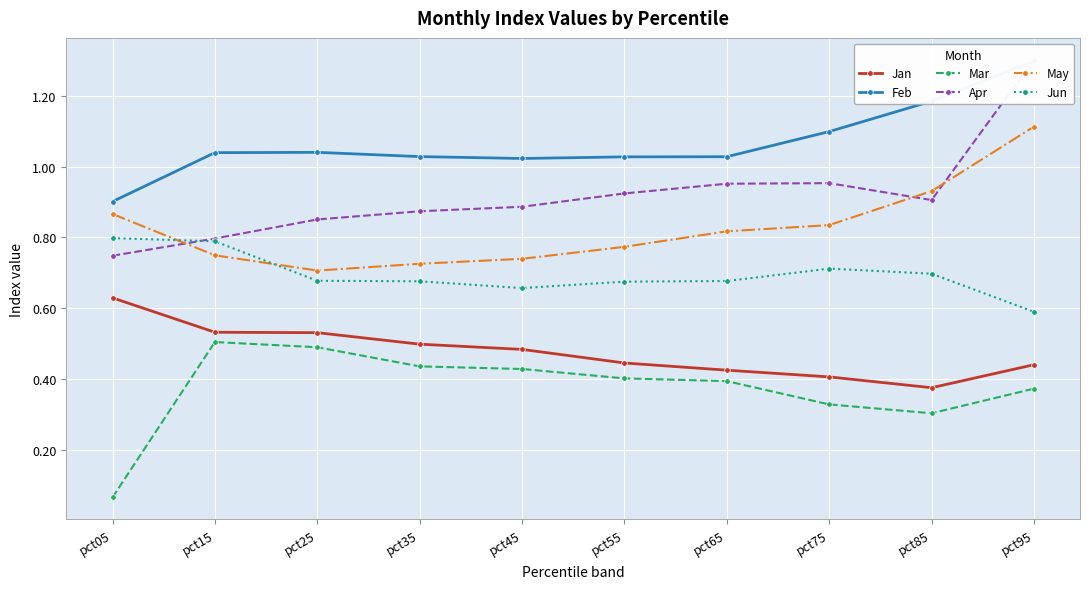

Between pct05 and pct15, which series saw the biggest shift?

Mar